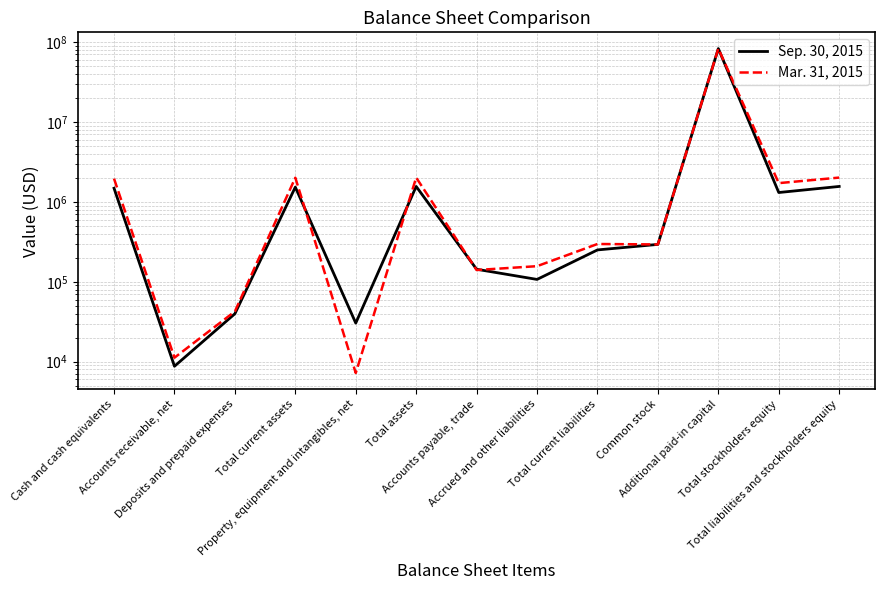

Which series has the largest total across all categories?

Mar. 31, 2015